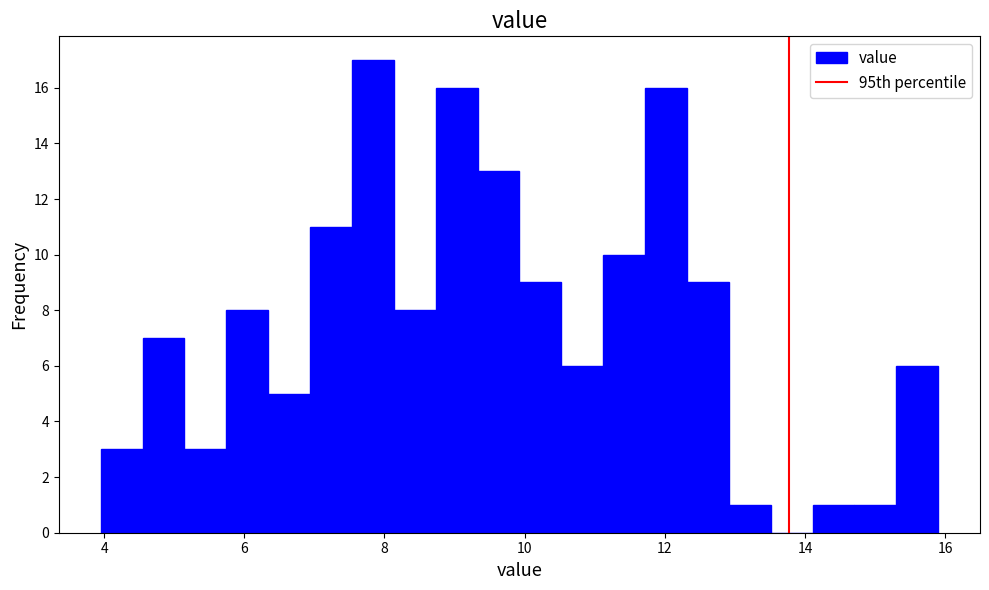

Around what value on the x-axis is the tallest bar? Give the approximate position of its centre, as read against the axis.

7.8